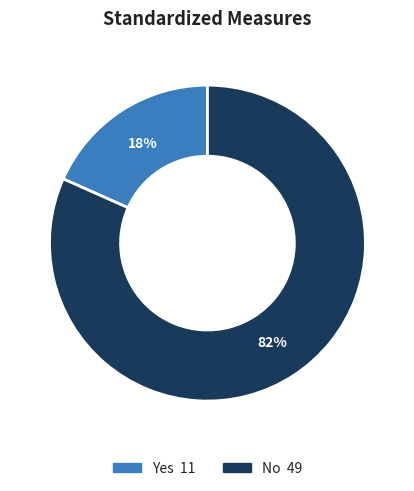

The Yes slice represents 9% of the pie. True or false?

False